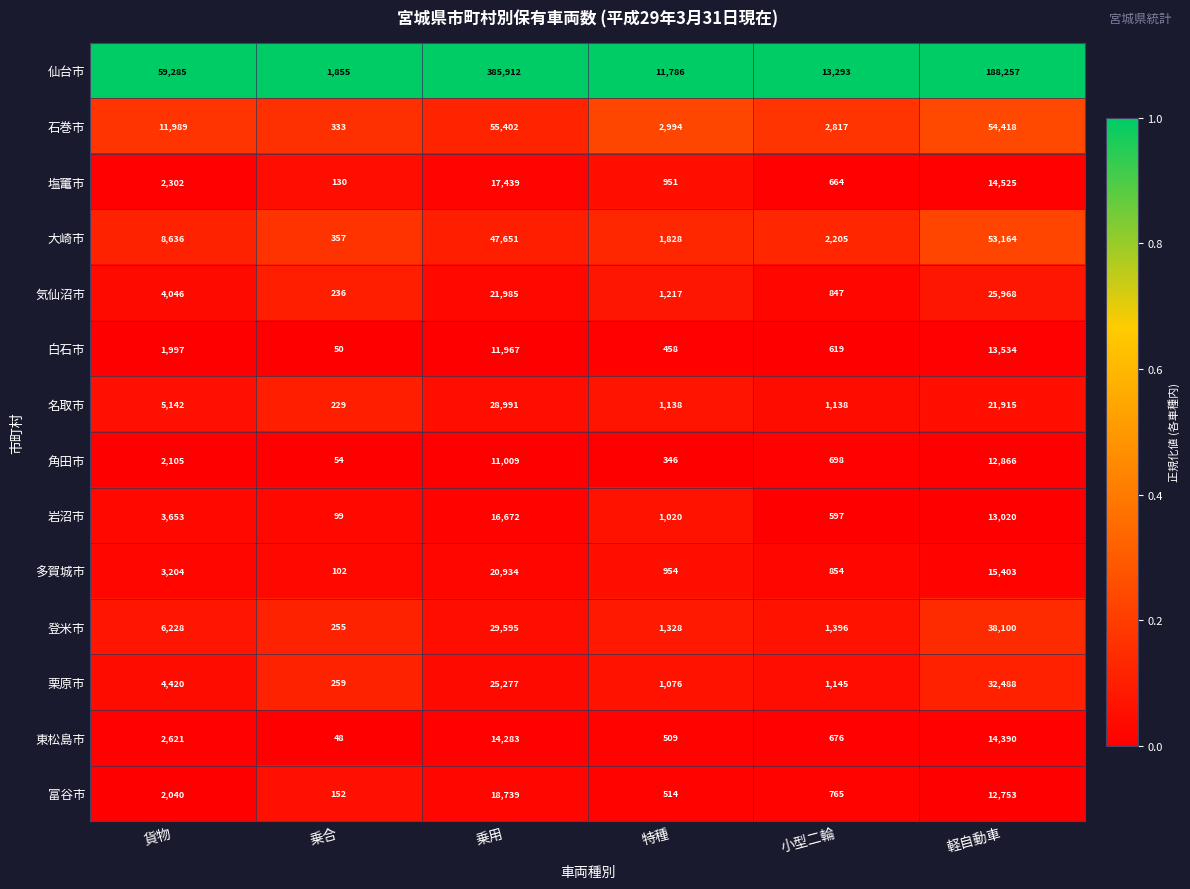

The value of 名取市 at 小型二輪 is 1138. True or false?

True